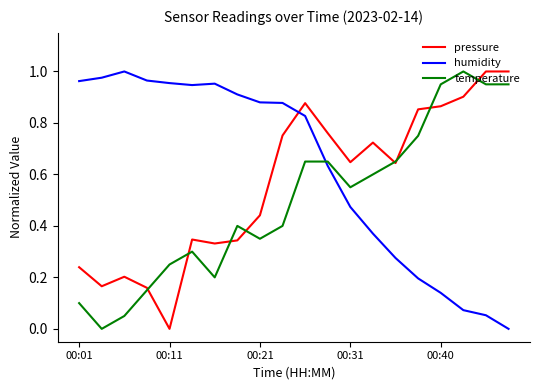

True or false: humidity and pressure intersect in this chart.

True